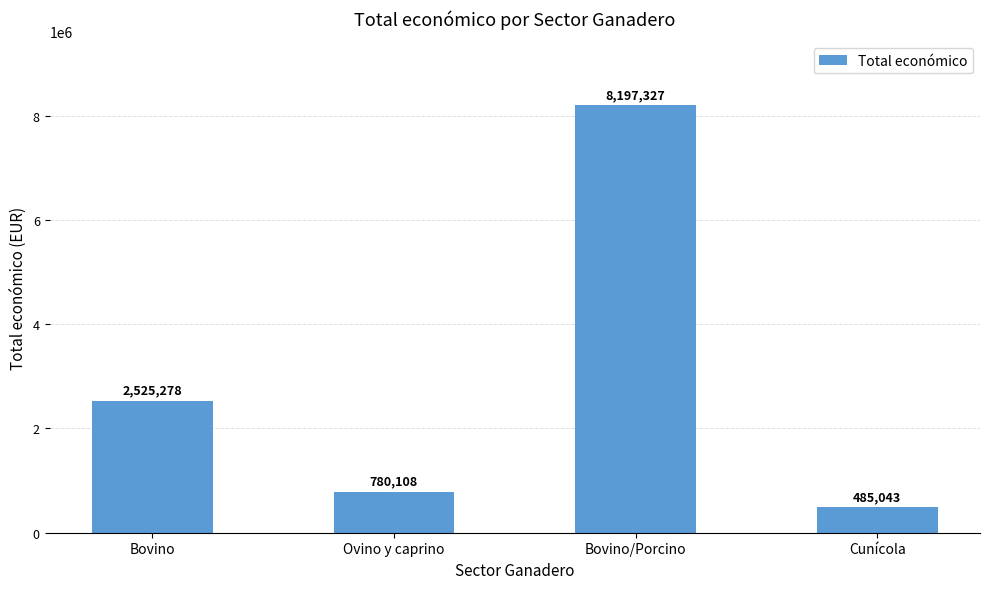

What is the change in value from Bovino/Porcino to Cunícola?

-7712284